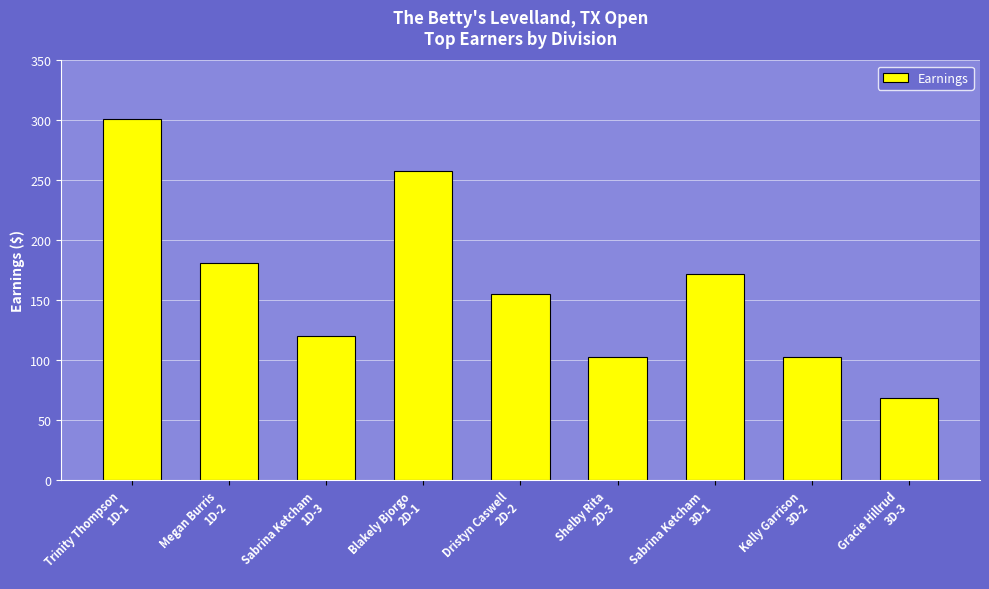

Which label corresponds to the largest value in the chart?

Trinity Thompson
1D-1